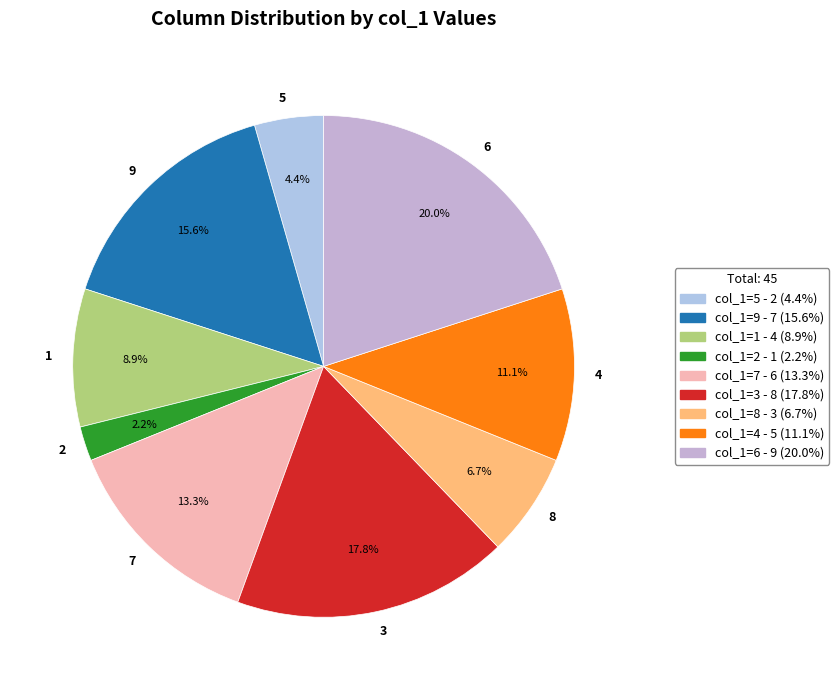

To the nearest percent, what portion does 6 represent?

20%